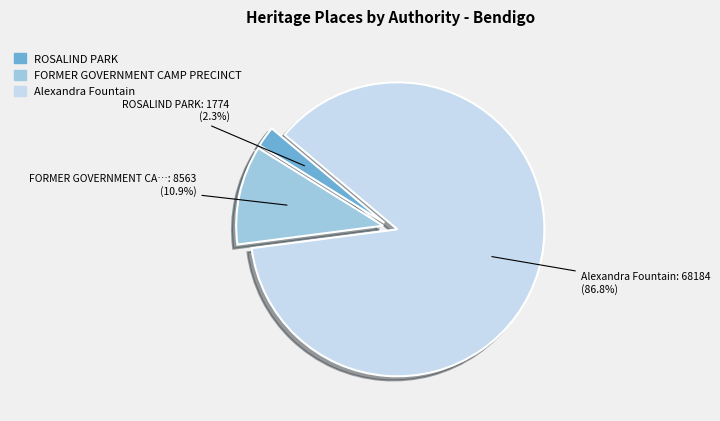

To the nearest percent, what is the difference between the largest and smallest slice percentages?

85%